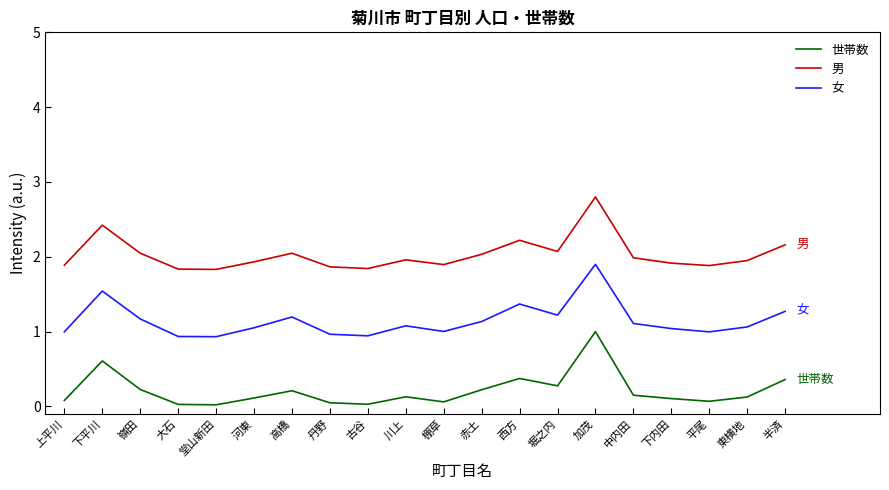

What is the sum of the 女 values at 半済 and 下内田?

2.3